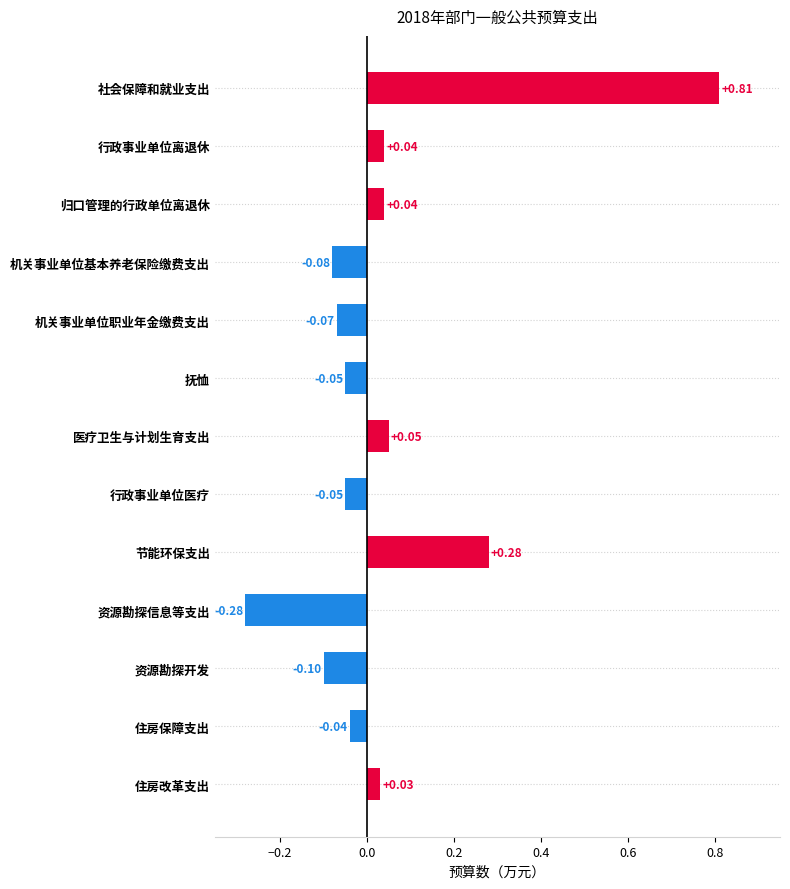

Which label corresponds to the largest value in the chart?

社会保障和就业支出